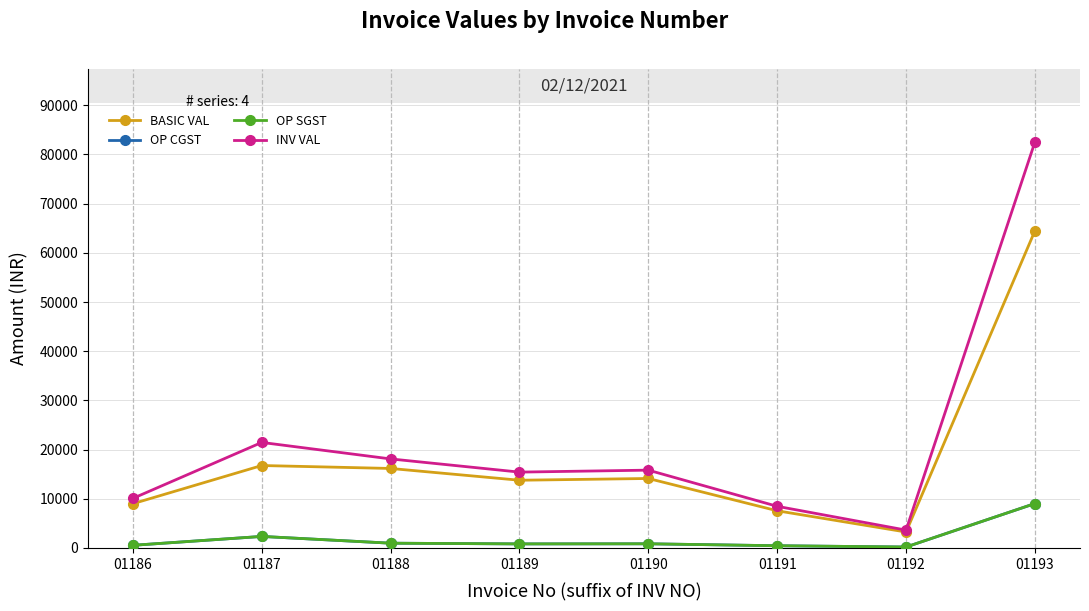

Reading left to right, list all the values displayed in this chart.

BASIC VAL: 01186=9000.0	01187=16760.9	01188=16162.2	01189=13767.8	01190=14125.0	01191=7560.0	01192=3240.0	01193=64465.0
OP CGST: 01186=540.0	01187=2346.5	01188=969.7	01189=826.1	01190=847.5	01191=453.6	01192=194.4	01193=9025.1
OP SGST: 01186=540.0	01187=2346.5	01188=969.7	01189=826.1	01190=847.5	01191=453.6	01192=194.4	01193=9025.1
INV VAL: 01186=10080.0	01187=21454.0	01188=18101.7	01189=15419.9	01190=15820.0	01191=8467.2	01192=3628.8	01193=82515.2